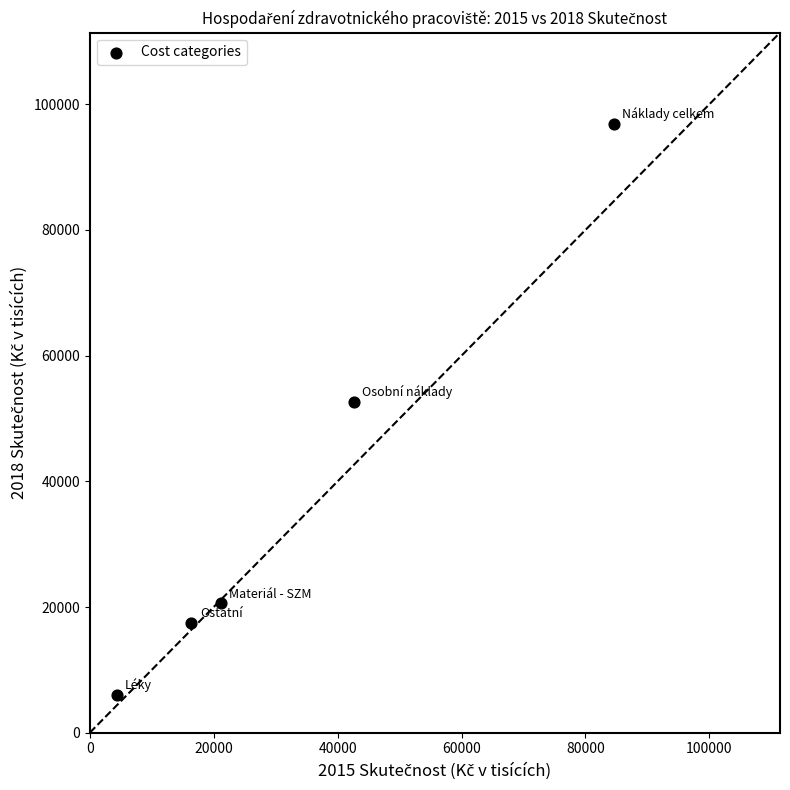

What Y value in the scatter plot is closest to 51468?

52696.4